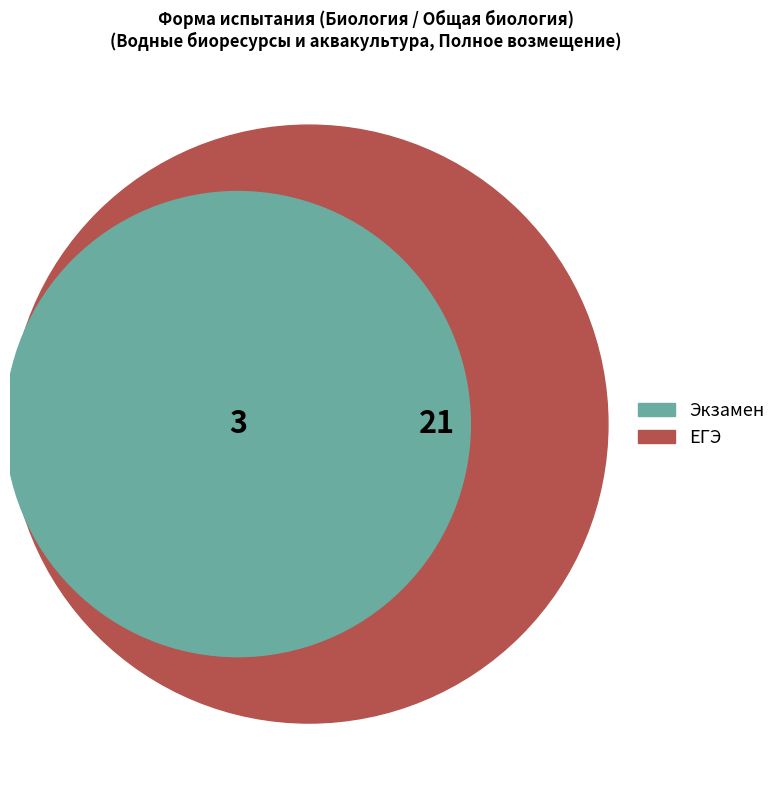

To the nearest percent, what portion does ЕГЭ represent?

88%